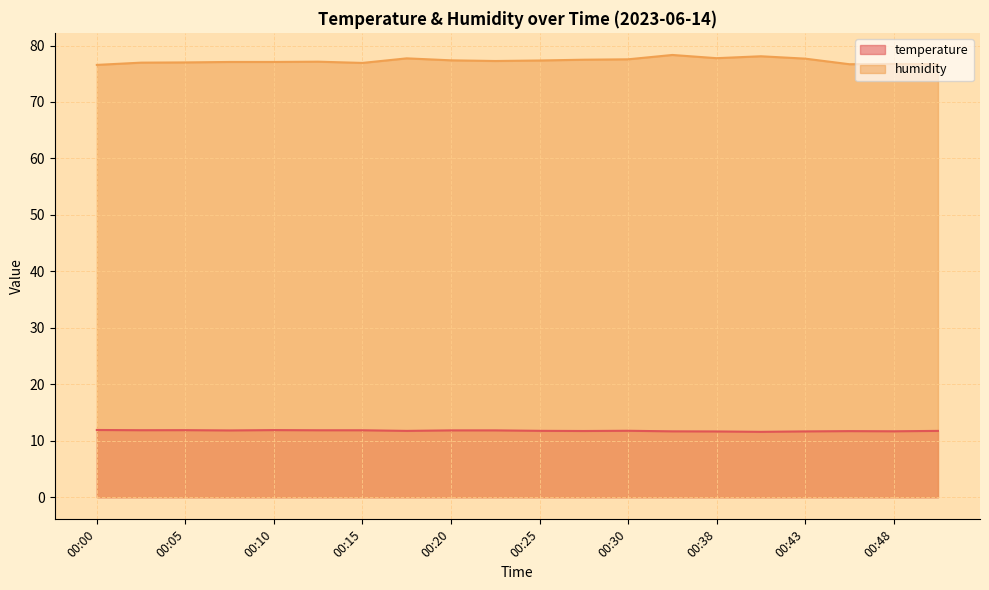

List the series in order of their peak value, lowest first.

temperature, humidity